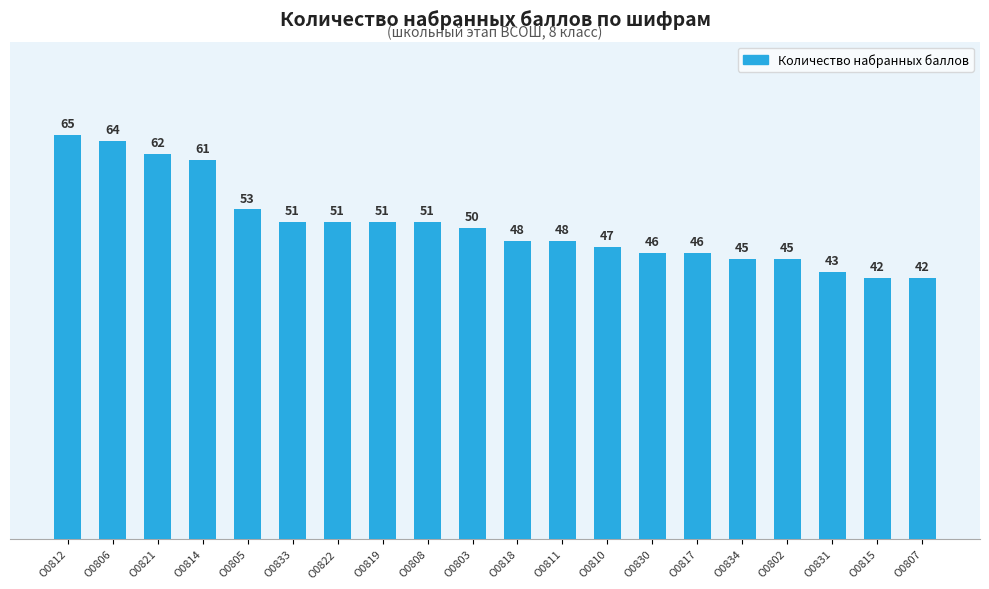

How many distinct data groups are displayed?

1